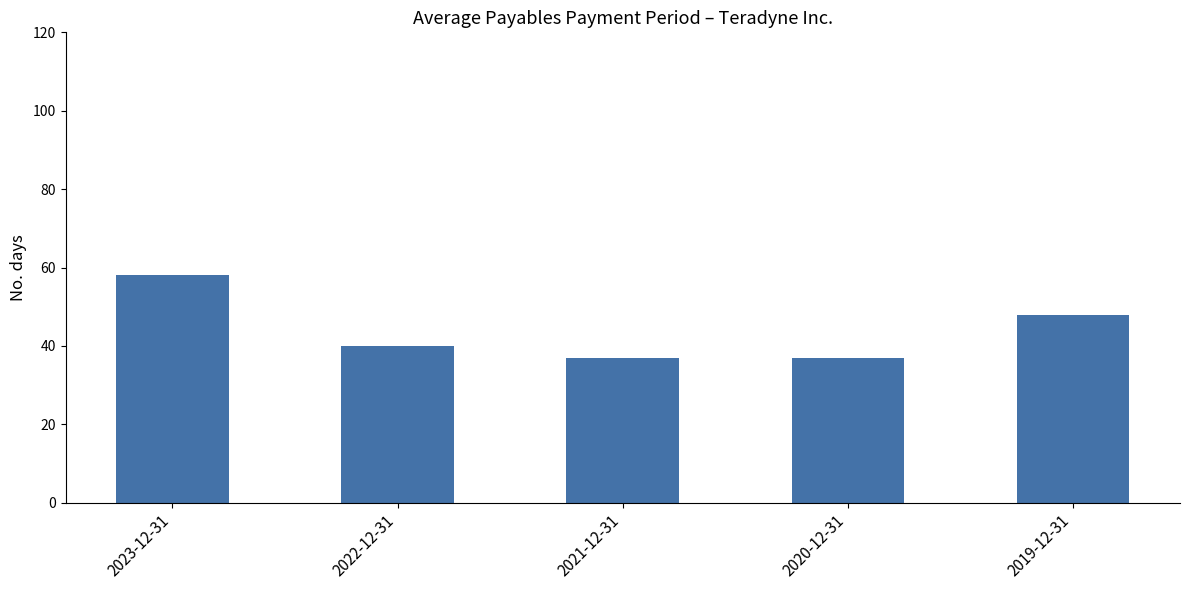

Reading left to right, transcribe all the data shown in this chart.

58	40	37	37	48